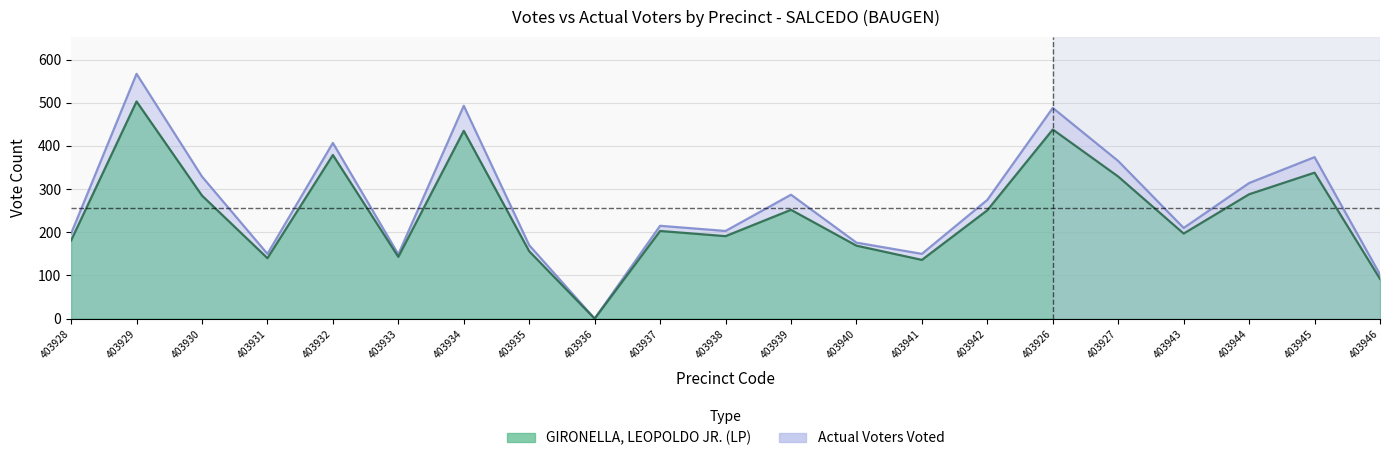

Which series changed the most between 403930 and 403926?

Actual Voters Voted